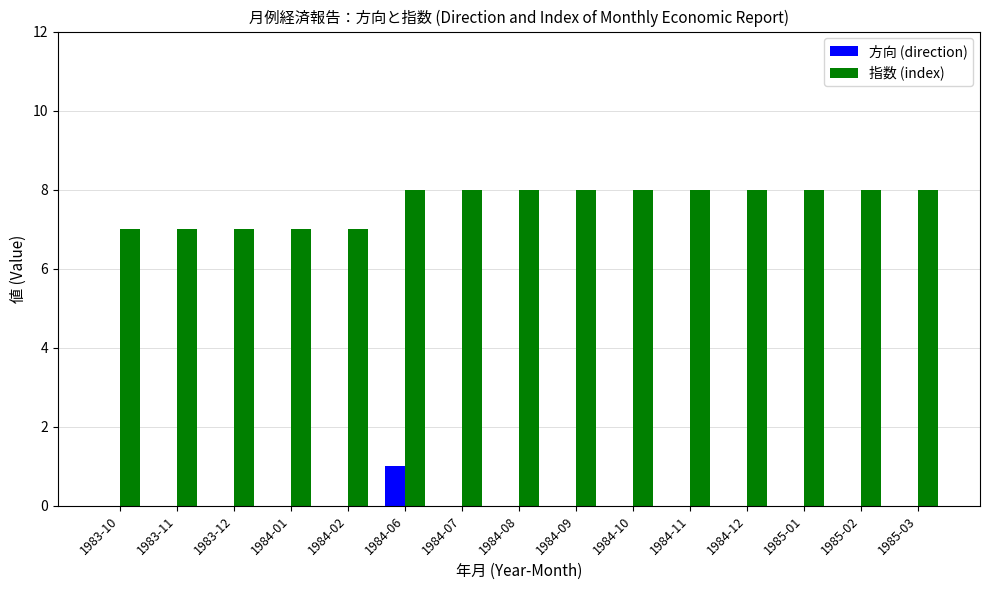

True or false: 指数 (index) has a value of 8 at 1984-12.

True